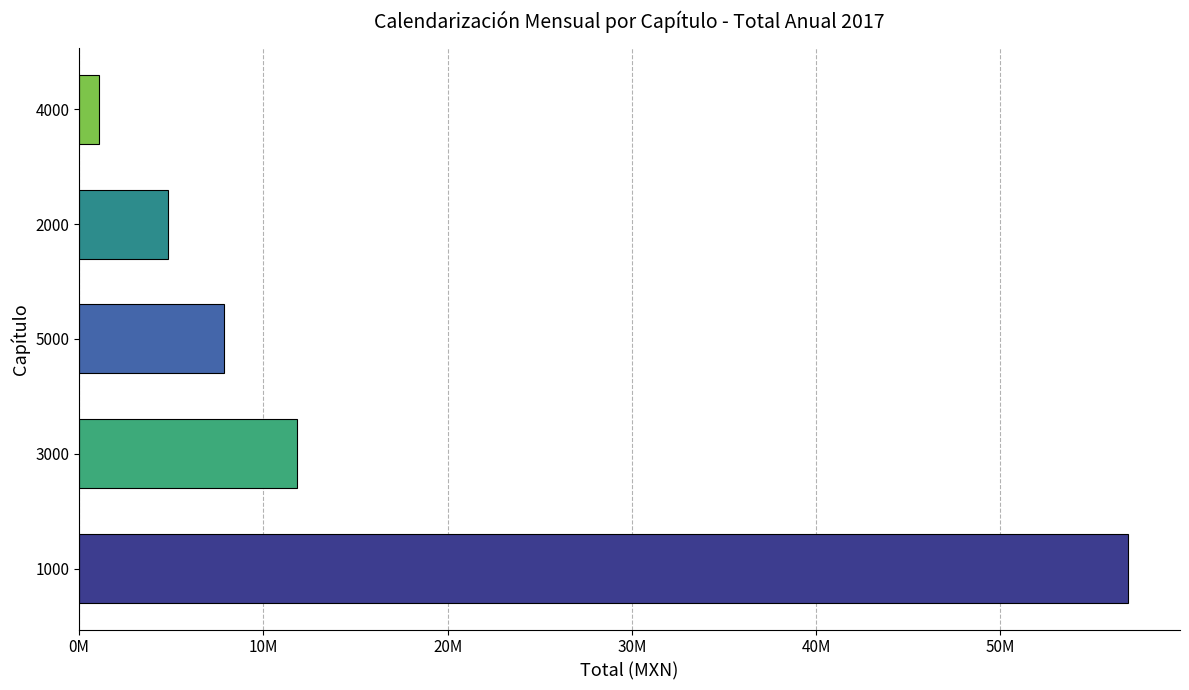

The chart shows a value of 4383497.5 at 5000. True or false?

False